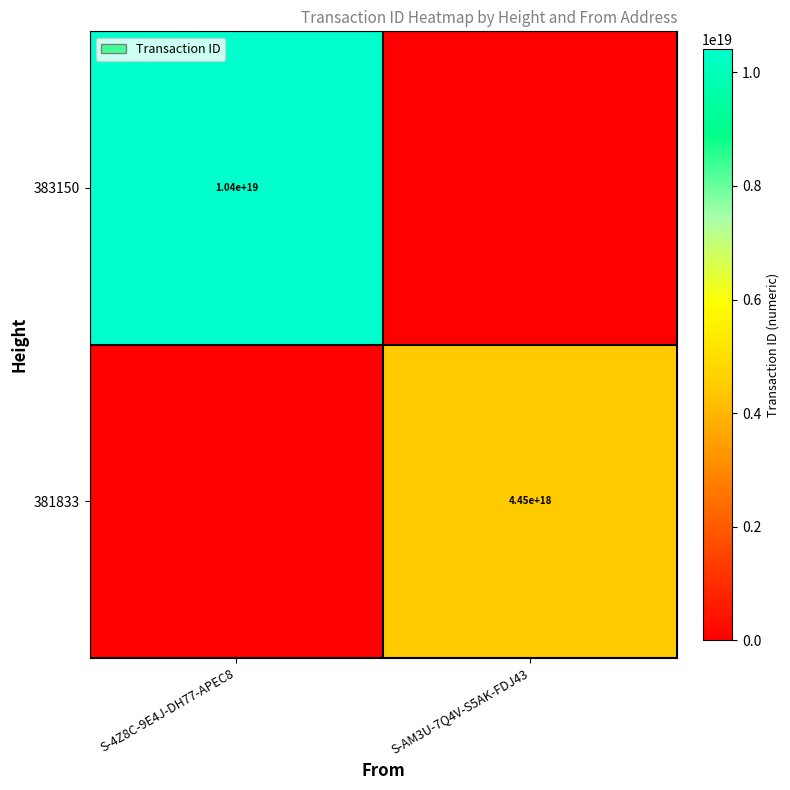

The 381833 series shows 4450000000000000000 at S-AM3U-7Q4V-S5AK-FDJ43. True or false?

True